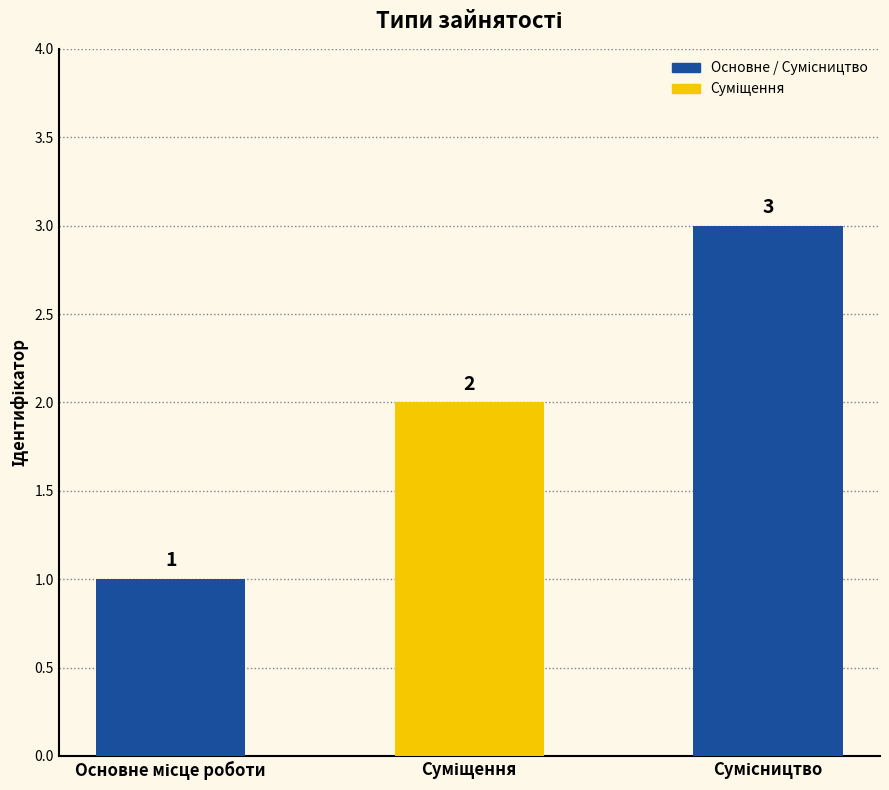

What is the value of the 1st bar from the left?

1